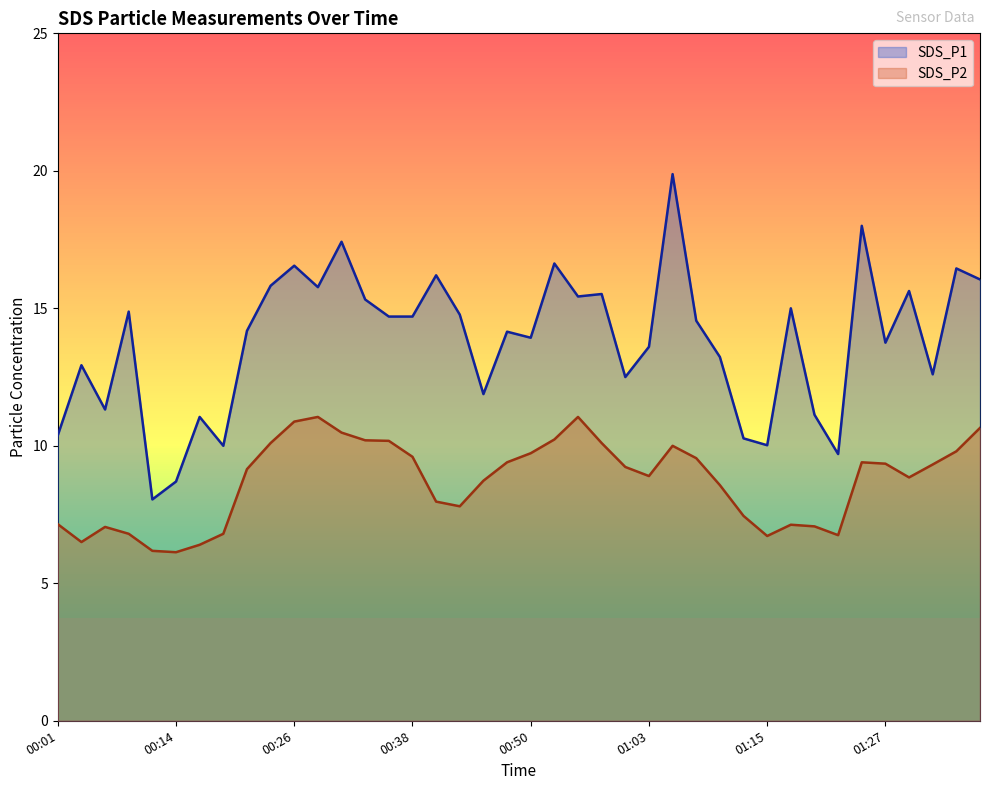

Is the value of SDS_P1 at 01:22 greater than the value of SDS_P2 at 00:21?

Yes